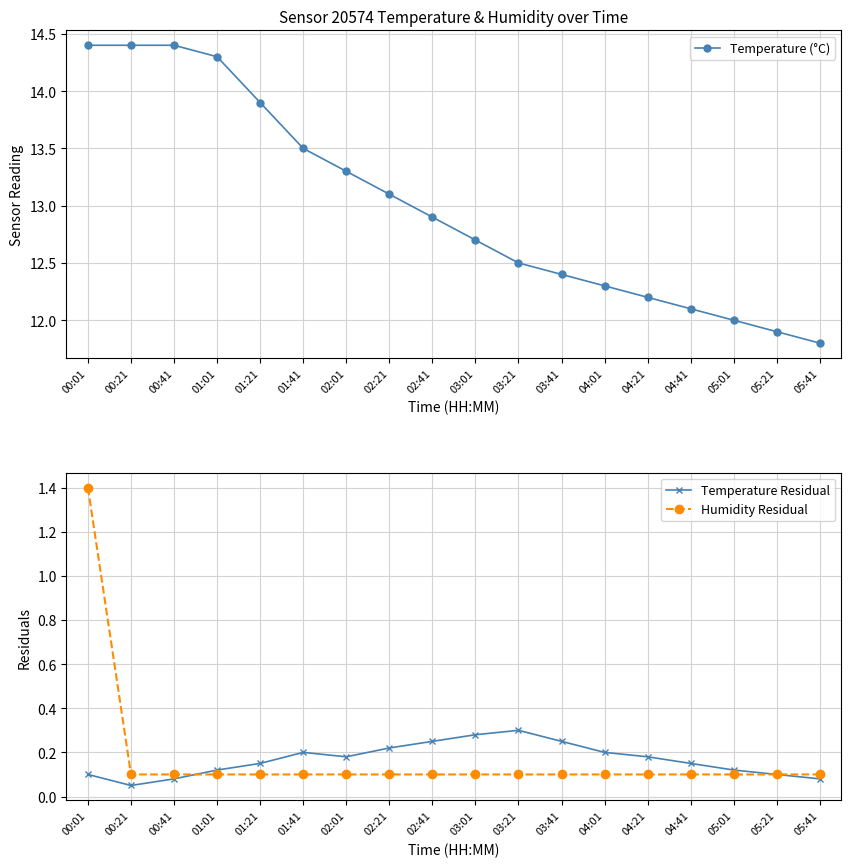

Which series ends up on top after the final intersection of Temperature Residual and Humidity Residual?

Temperature Residual